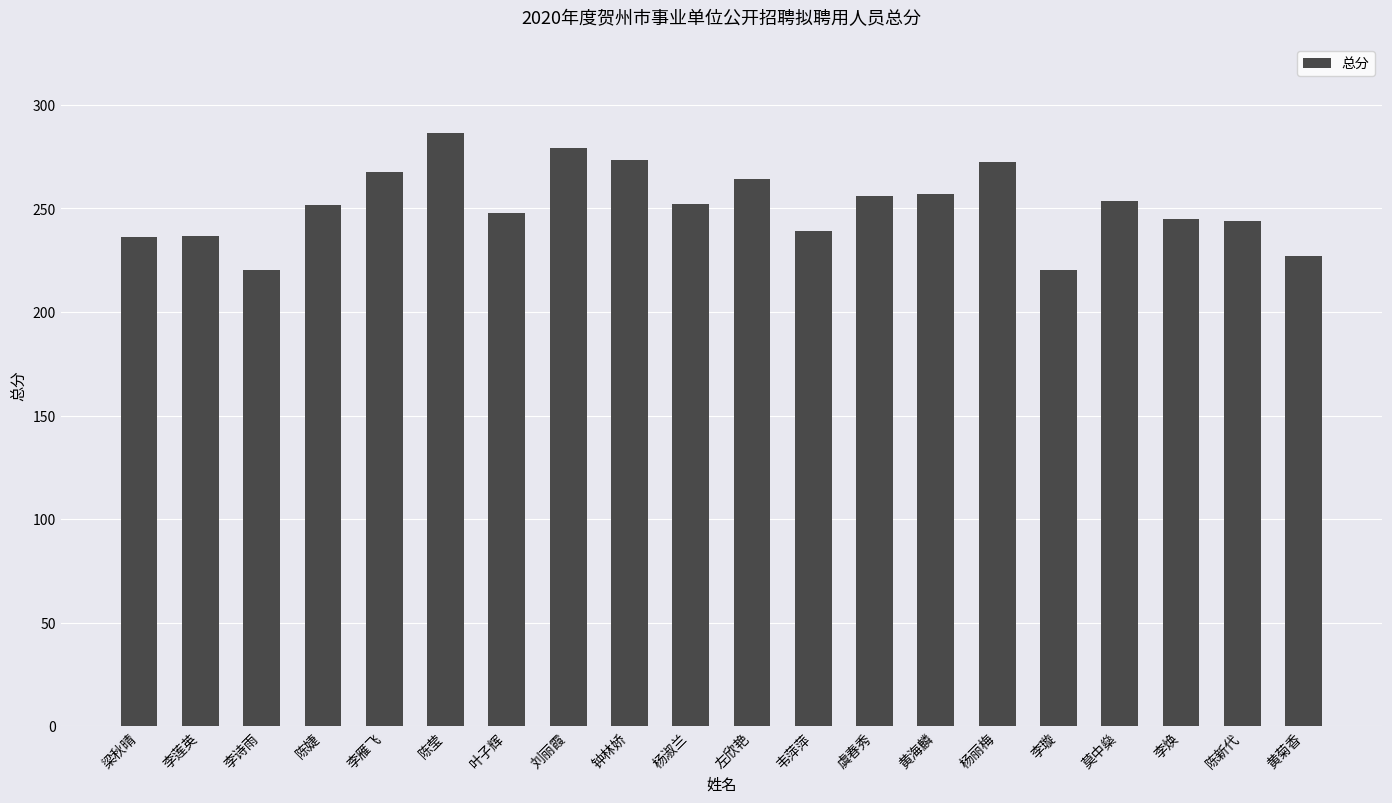

What is the label of the 9th bar from the right?

韦萍萍